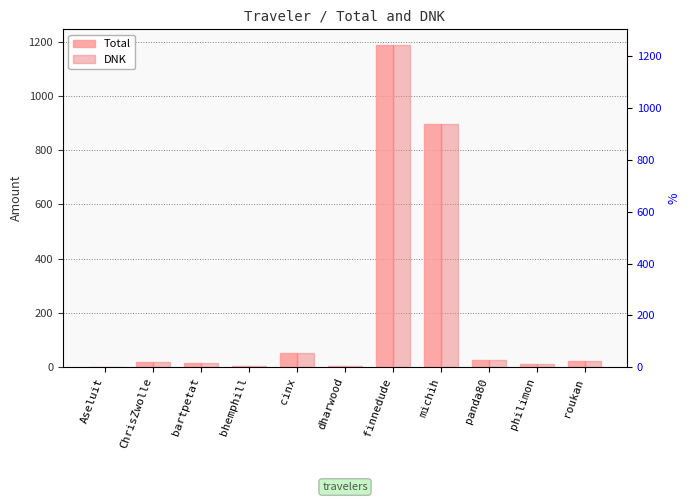

True or false: DNK has a value of 1378.9 at michih.

False